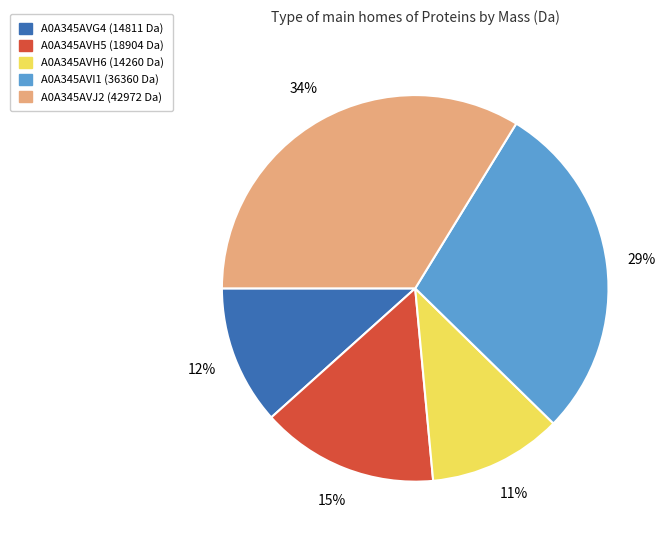

Which category has the biggest portion of the pie?

A0A345AVJ2